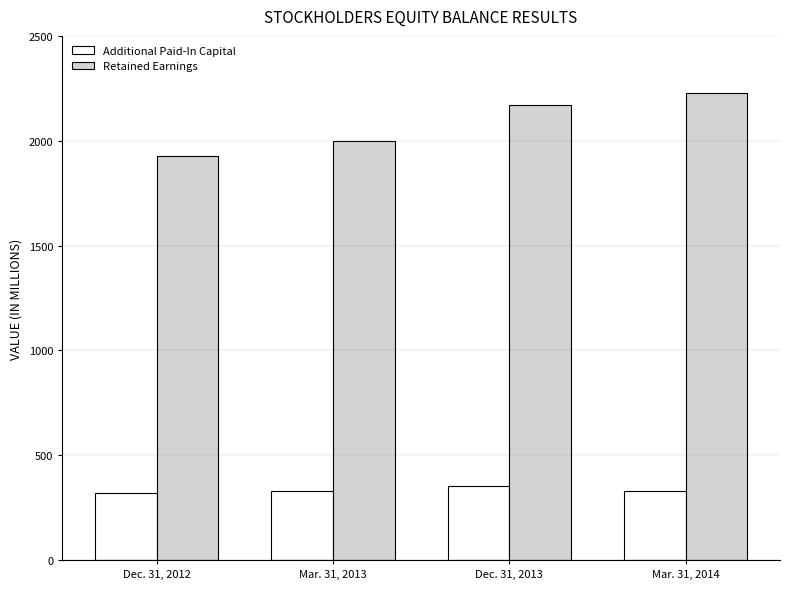

Which series has the largest range (max minus min)?

Retained Earnings